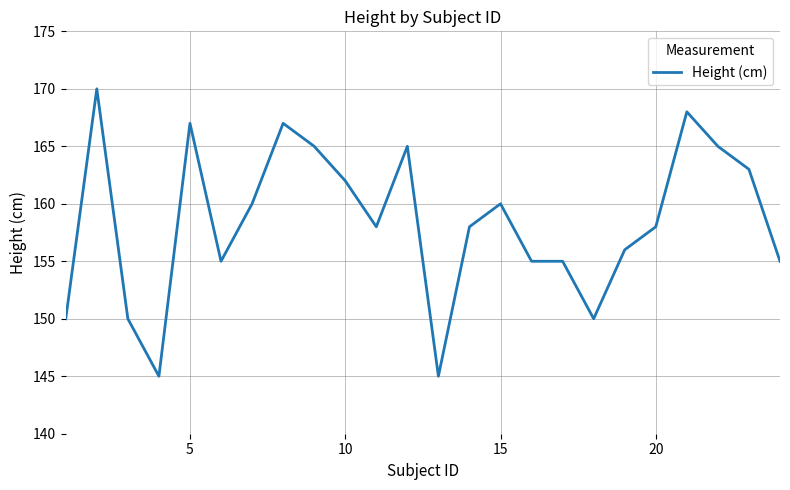

What is the greatest value displayed?

170